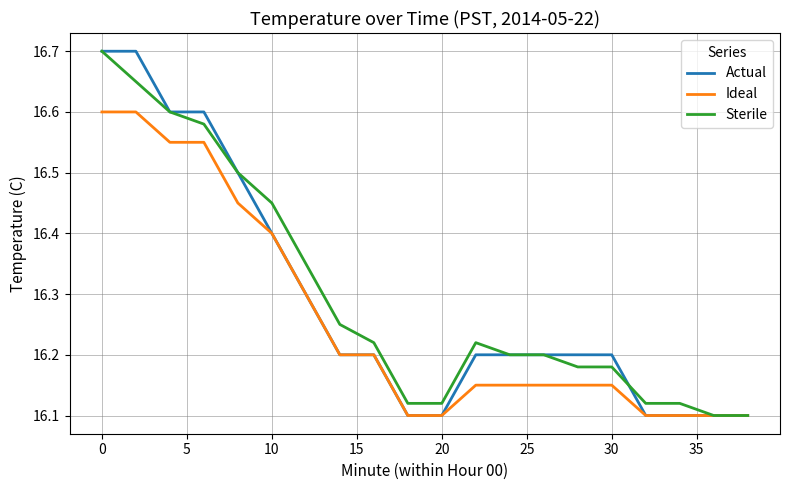

What is the greatest value displayed?

16.7